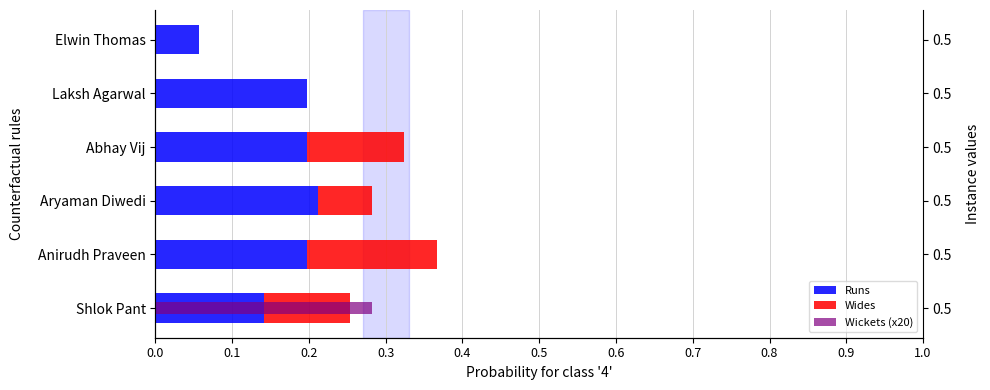

What is the value of the Runs bar at the 6th from the left?

0.1